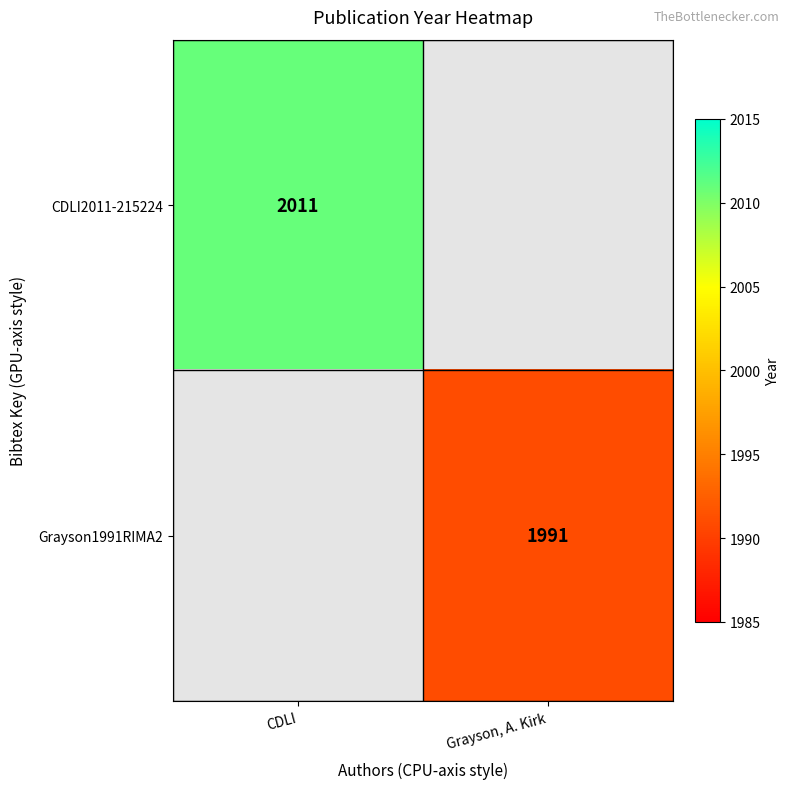

The value of Grayson1991RIMA2 at Grayson, A. Kirk is 883.9. True or false?

False